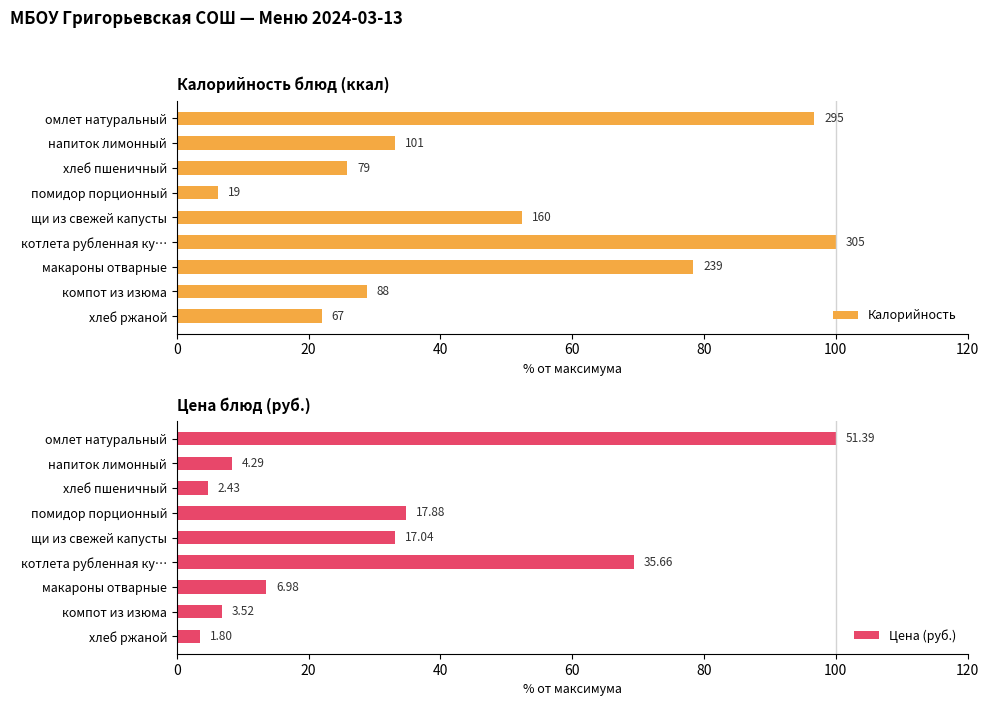

The value of Калорийность at компот из изюма is 8.3. True or false?

False